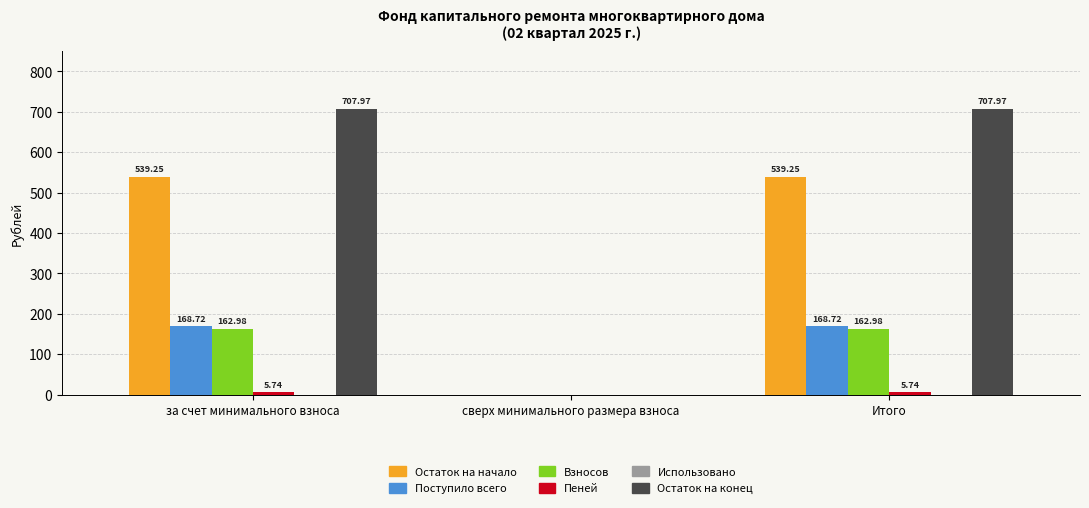

Which series has the largest total across all categories?

Остаток на конец